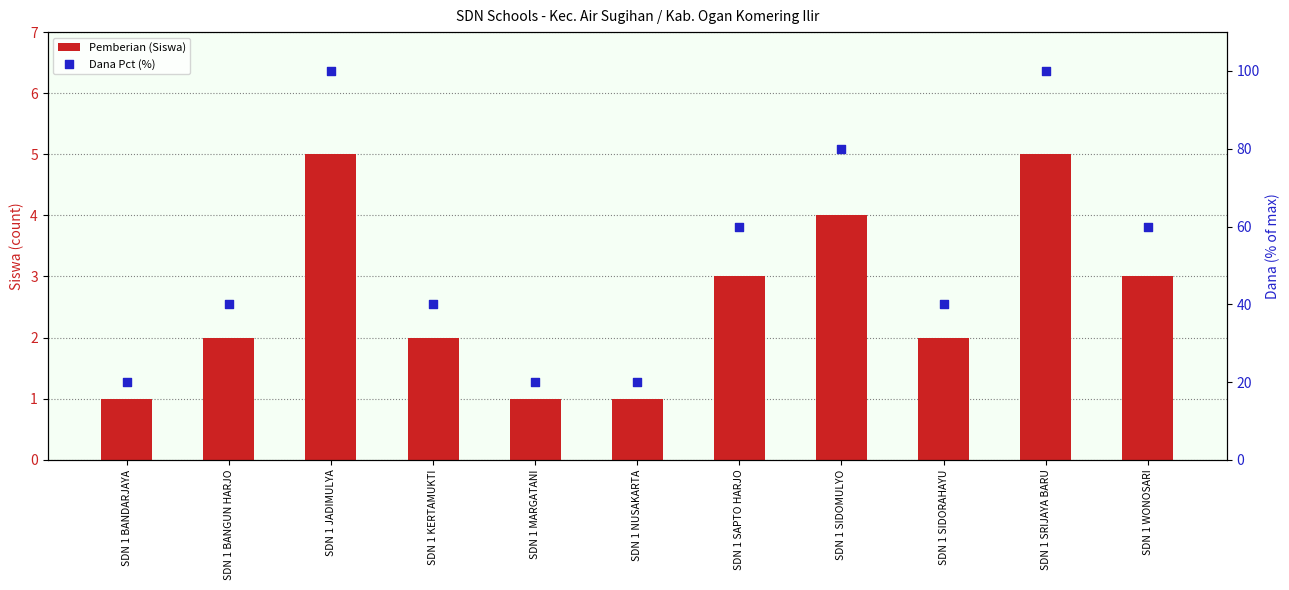

Which series has the widest spread of Y values?

Dana Pct (%)